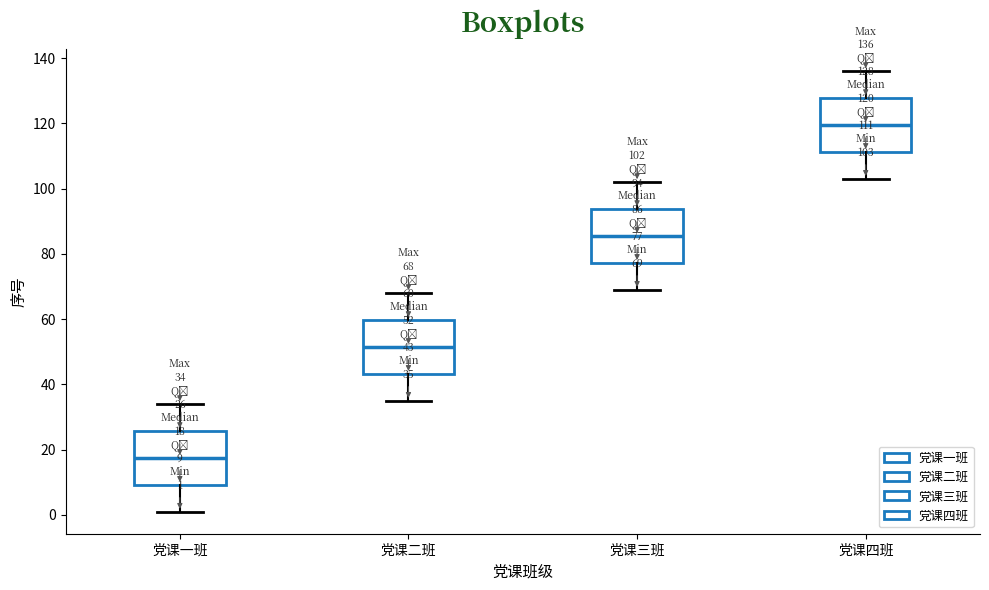

Which box has the highest median line?

党课四班